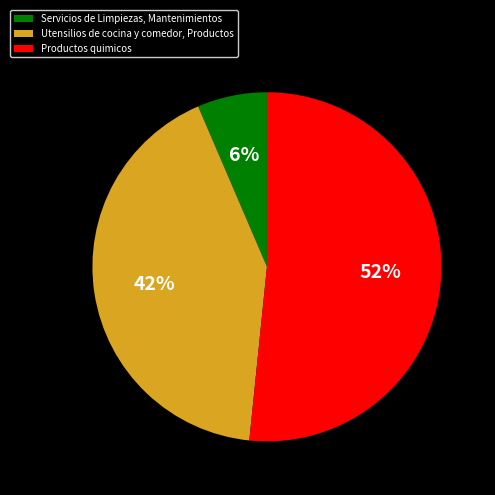

Which has a higher value, Productos quimicos or Servicios de Limpiezas, Mantenimientos?

Productos quimicos